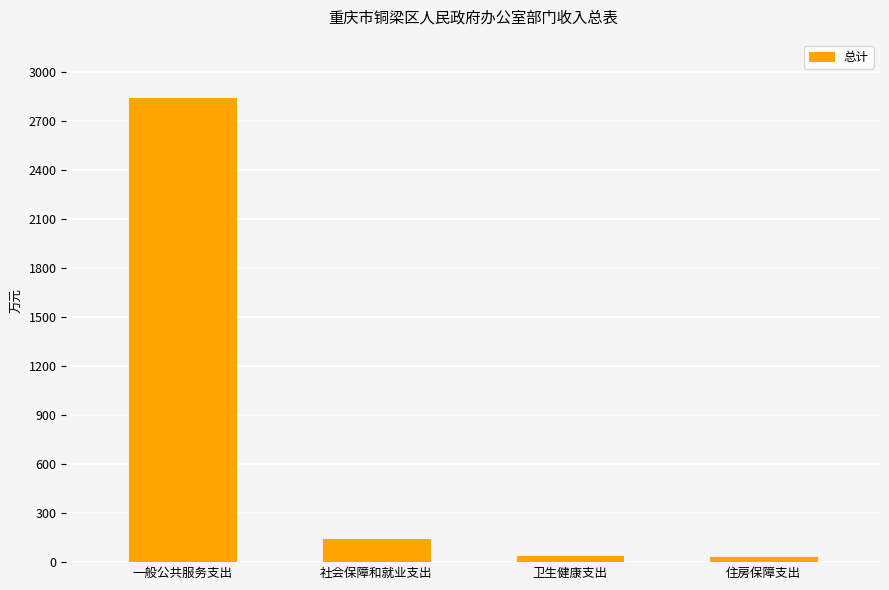

Read the value at 卫生健康支出.

38.7